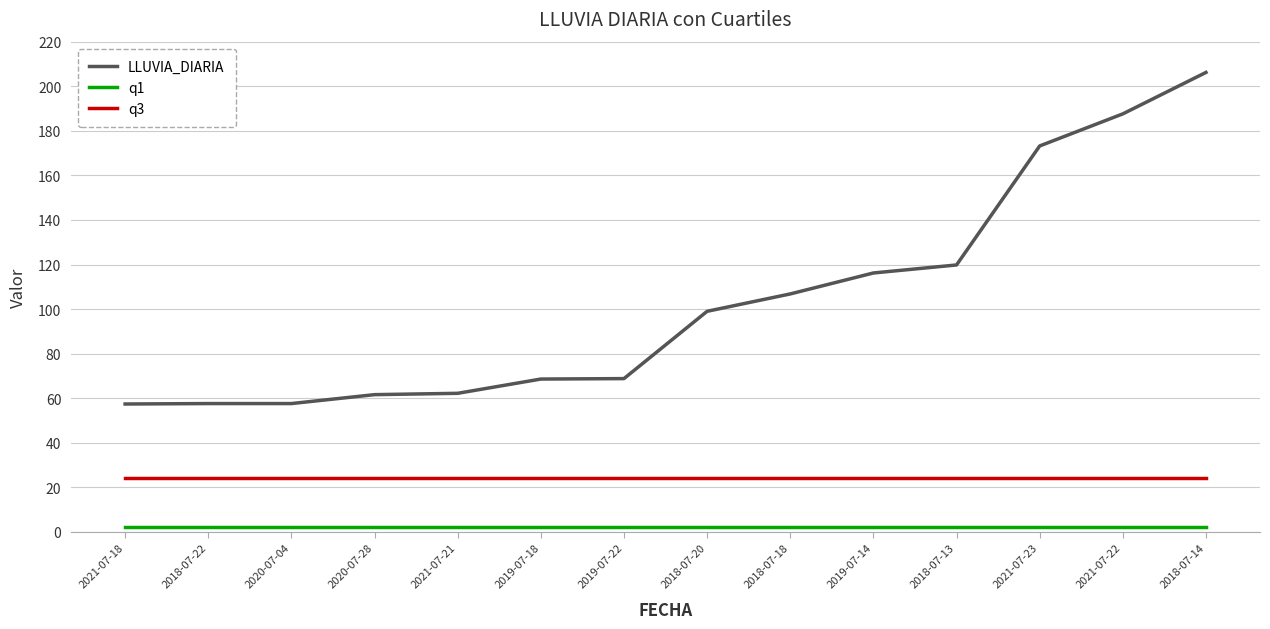

Between 2021-07-18 and 2021-07-22, which series saw the biggest shift?

LLUVIA_DIARIA